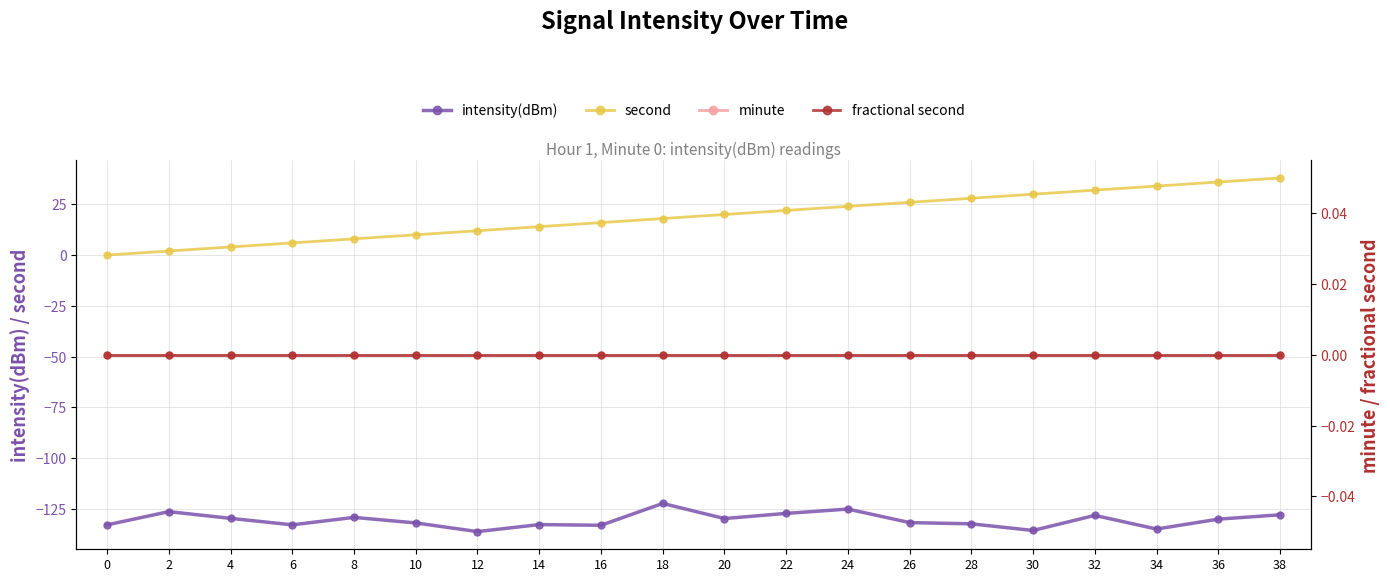

True or false: intensity(dBm) has a value of -81.3 at 18.

False